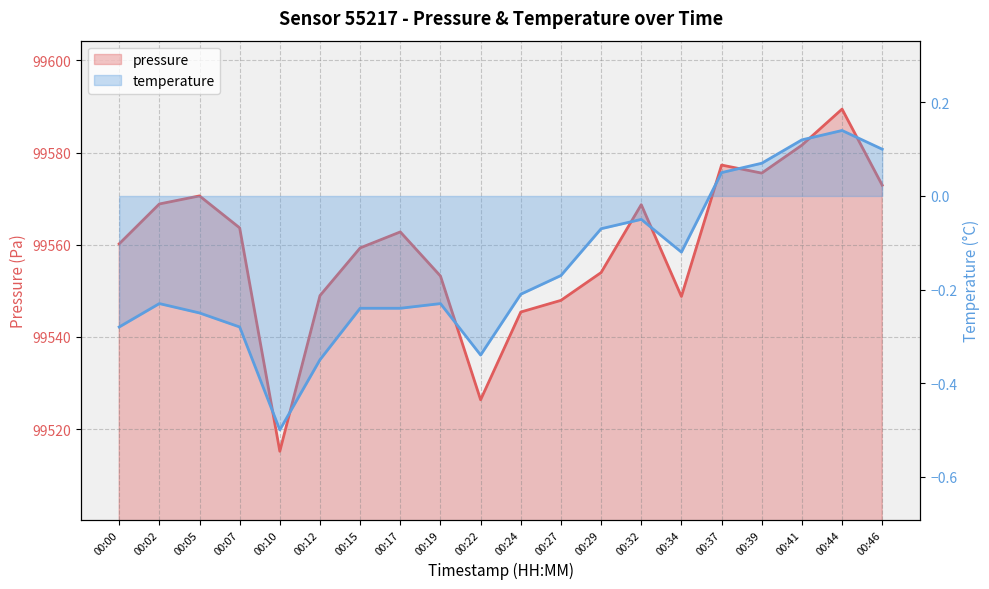

Is the value of pressure at 00:07 greater than the value of temperature at 00:44?

Yes